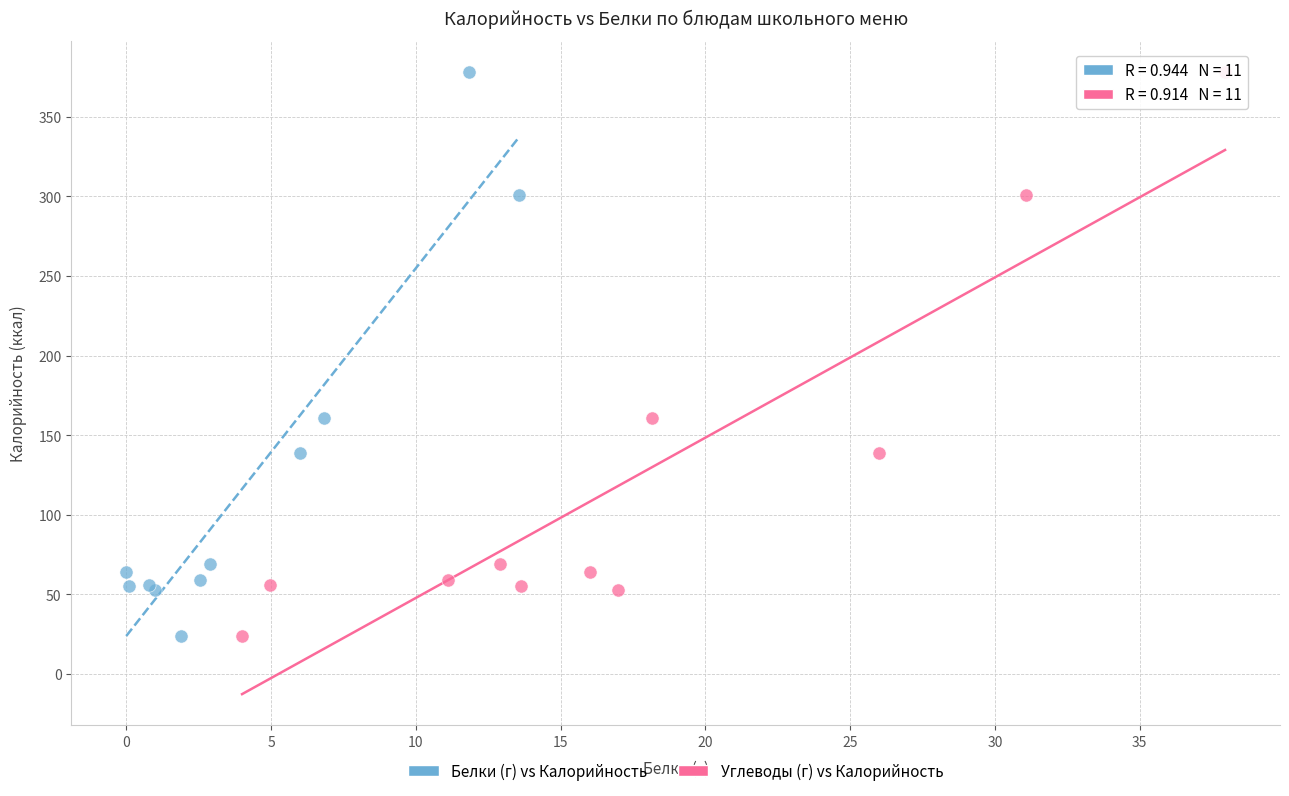

What are all the series names shown in the legend?

Белки (г) vs Калорийность, Углеводы (г) vs Калорийность